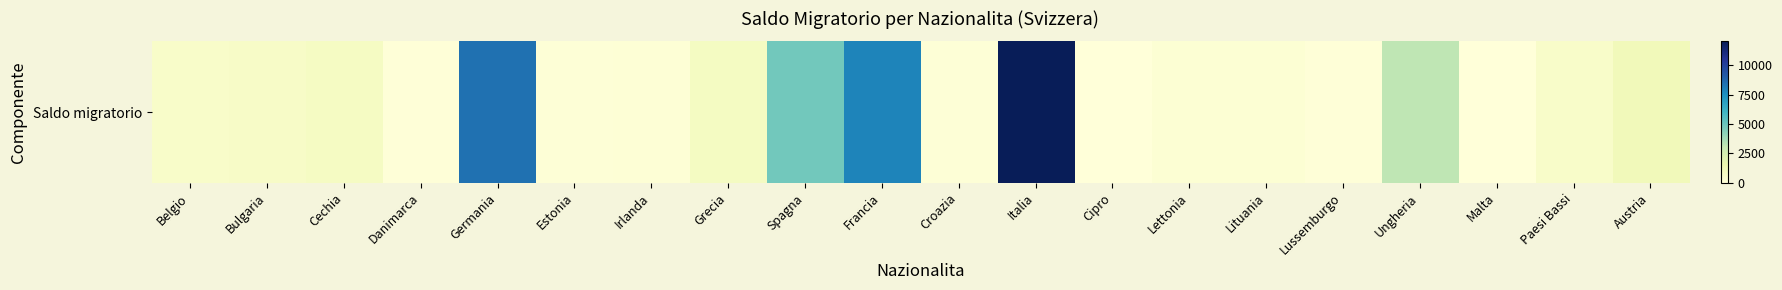

True or false: the data shows 200 at Lettonia.

True